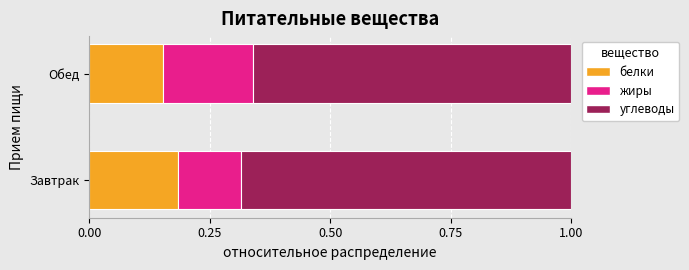

At which label is белки closest to 0?

Обед